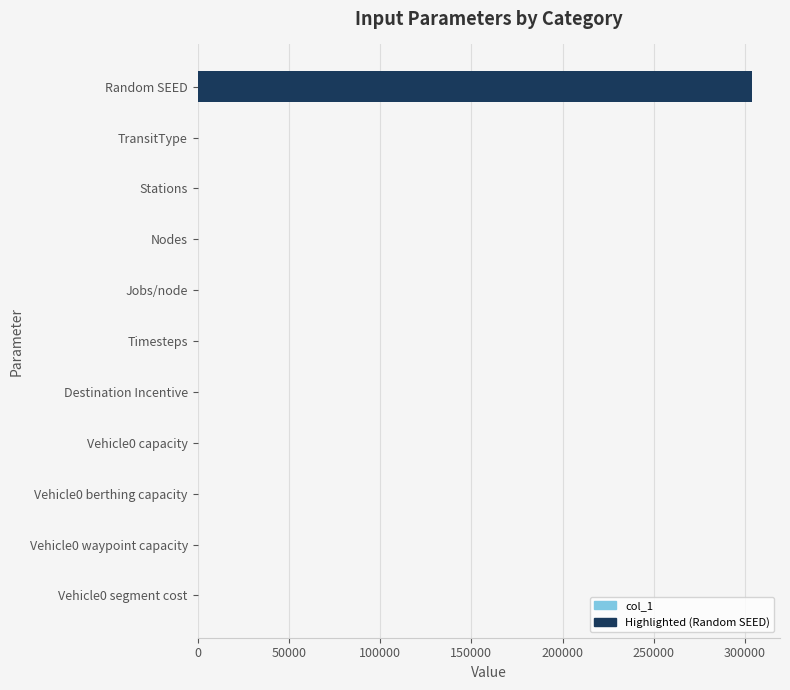

What is the sum of all values?

304071.5